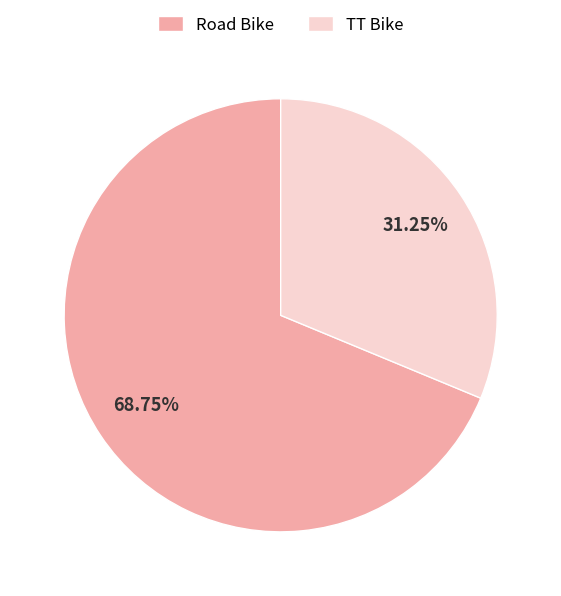

What percentage is the Road Bike slice, to the nearest percent?

69%